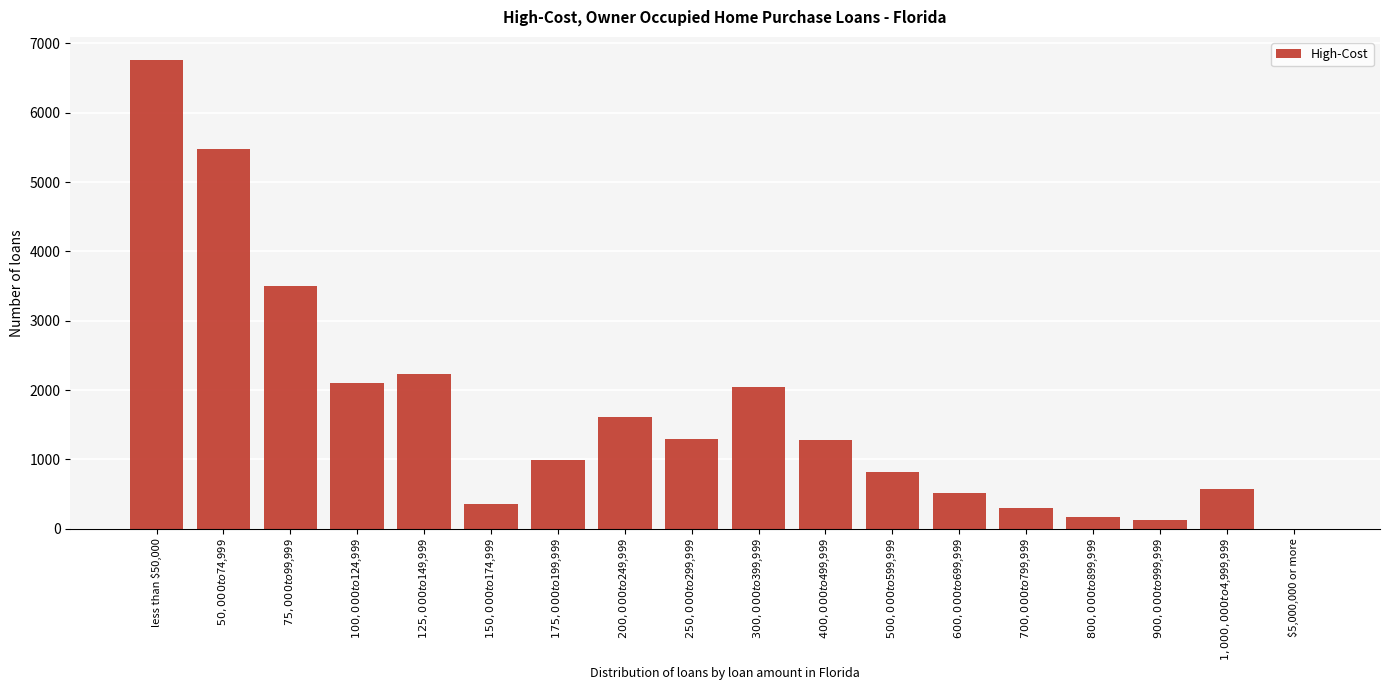

Which label corresponds to the largest value in the chart?

less than $50,000